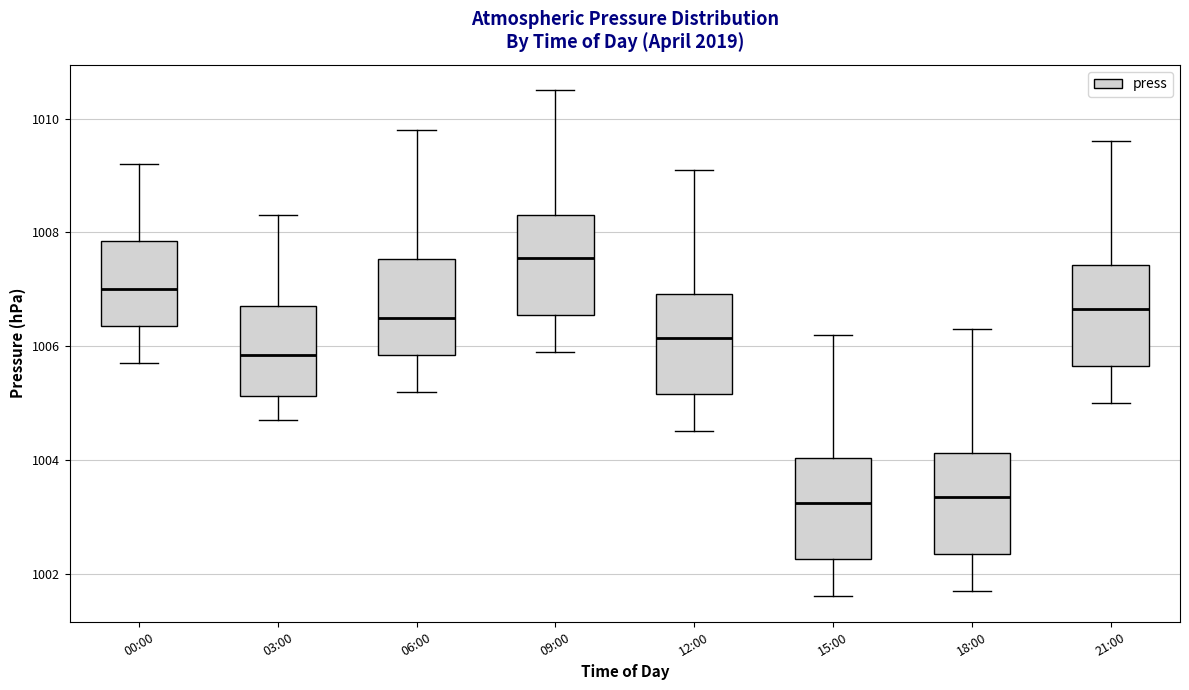

Reading left to right, read every box against the y-axis: the position of its median line, the range the box covers, and the ends of its whiskers. The values are not printed on the chart, so give them approximately, as read against the axis.

00:00: median 1007.0, box 1006.4 to 1007.8, whiskers 1005.8 to 1009.2
03:00: median 1005.8, box 1005.2 to 1006.8, whiskers 1004.8 to 1008.4
06:00: median 1006.6, box 1005.8 to 1007.6, whiskers 1005.2 to 1009.8
09:00: median 1007.6, box 1006.6 to 1008.4, whiskers 1006.0 to 1010.6
12:00: median 1006.2, box 1005.2 to 1007.0, whiskers 1004.6 to 1009.2
15:00: median 1003.2, box 1002.2 to 1004.0, whiskers 1001.6 to 1006.2
18:00: median 1003.4, box 1002.4 to 1004.2, whiskers 1001.8 to 1006.4
21:00: median 1006.6, box 1005.6 to 1007.4, whiskers 1005.0 to 1009.6